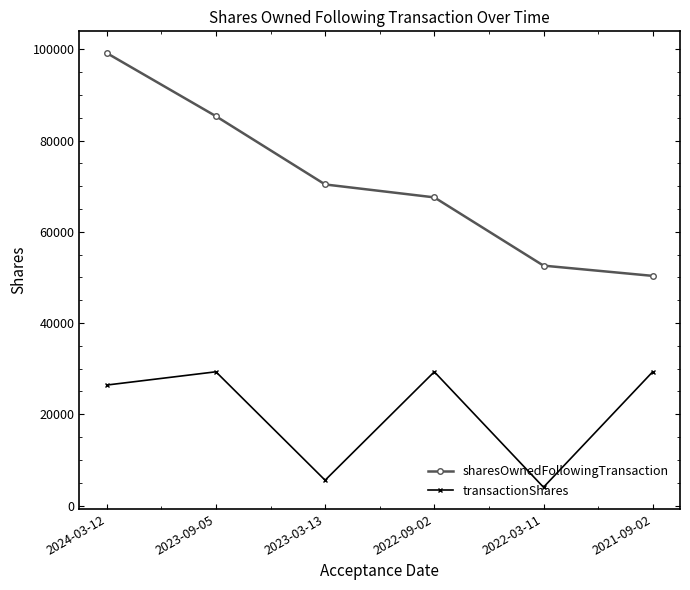

True or false: sharesOwnedFollowingTransaction and transactionShares intersect in this chart.

False